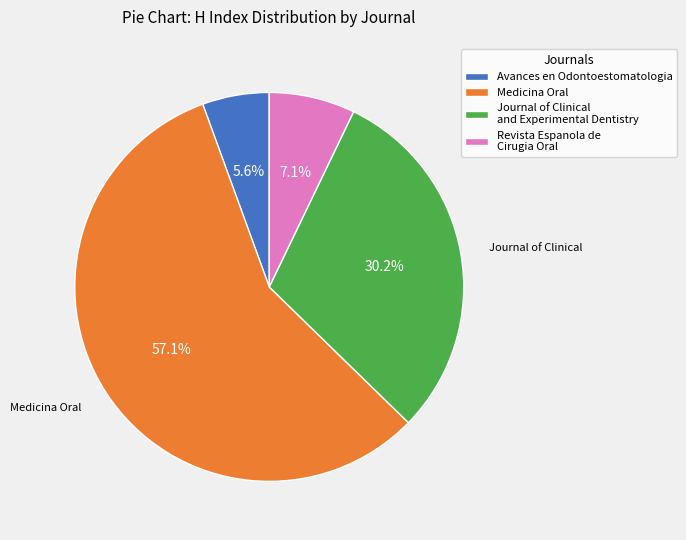

Is there a majority slice in this chart?

Yes